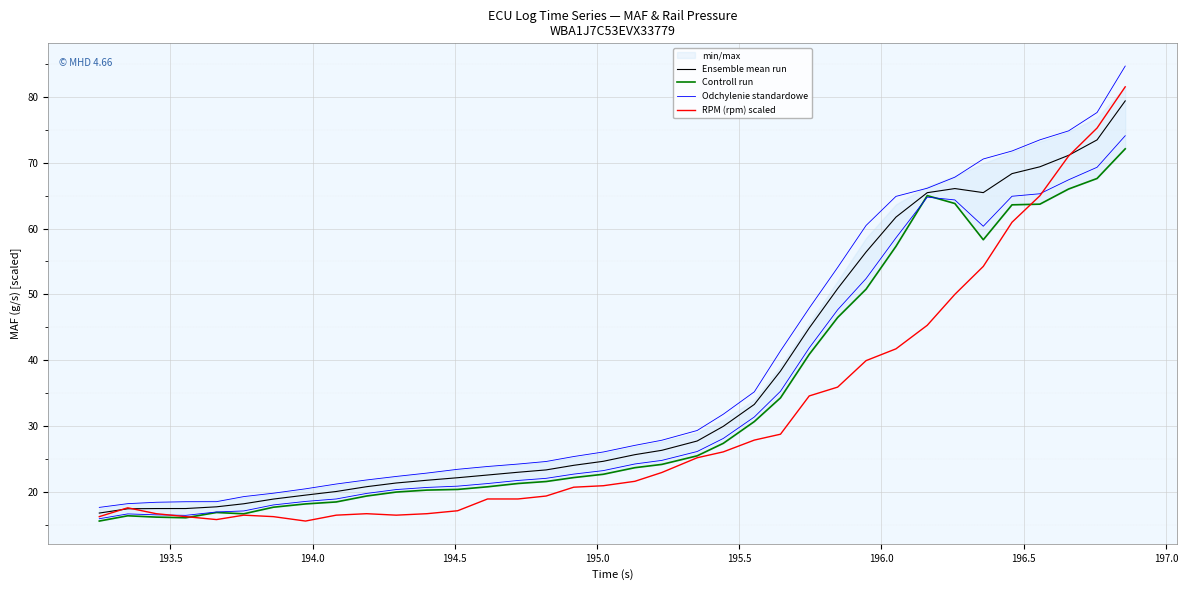

True or false: Controll run and RPM (rpm) scaled cross at least once.

True